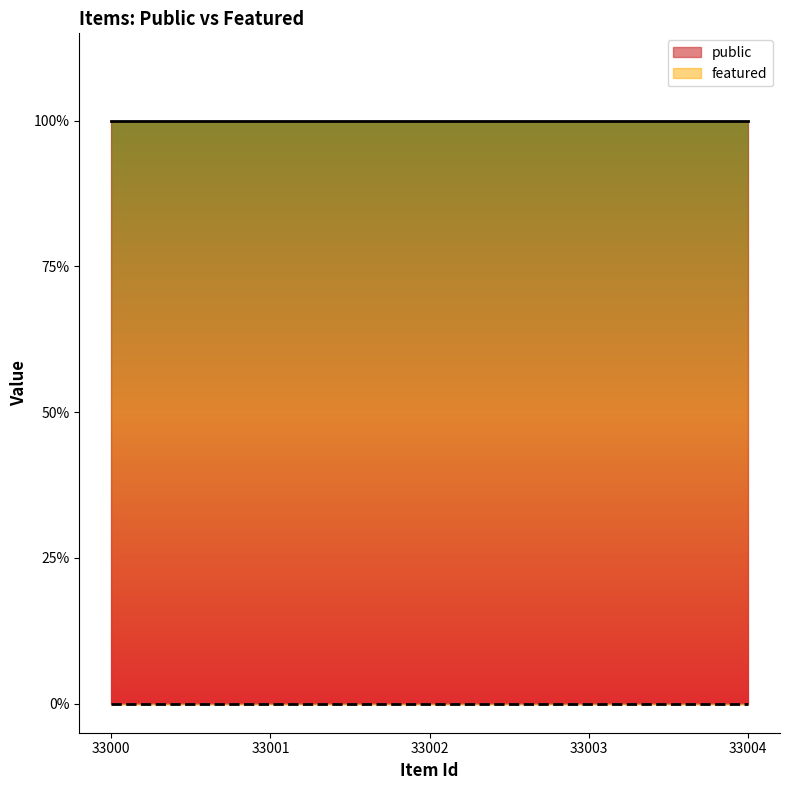

True or false: featured has a value of 0 at 33001.

True